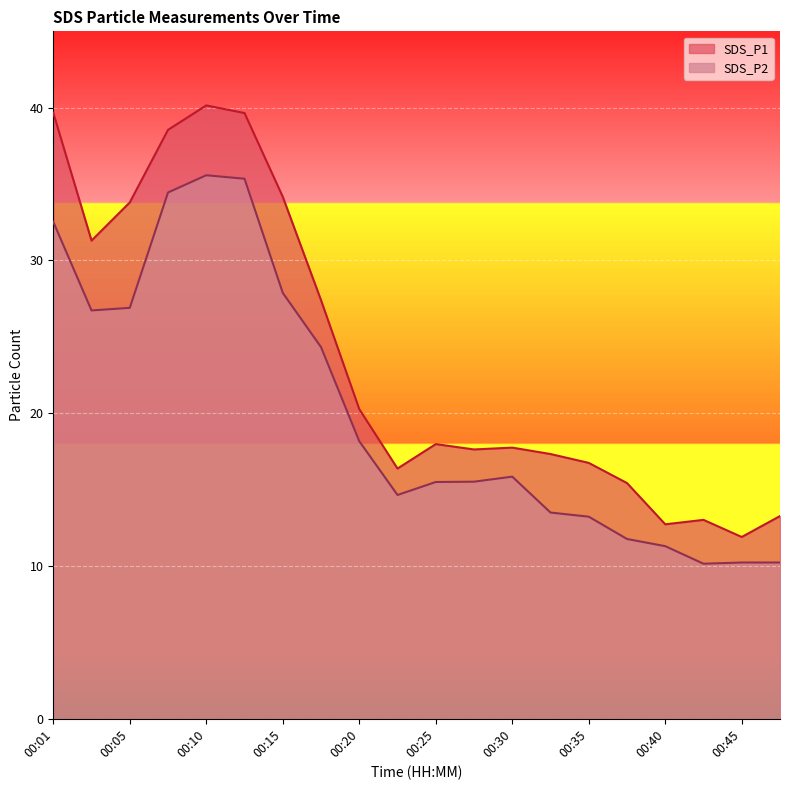

What is the difference between the highest and lowest values at 00:37?

3.7